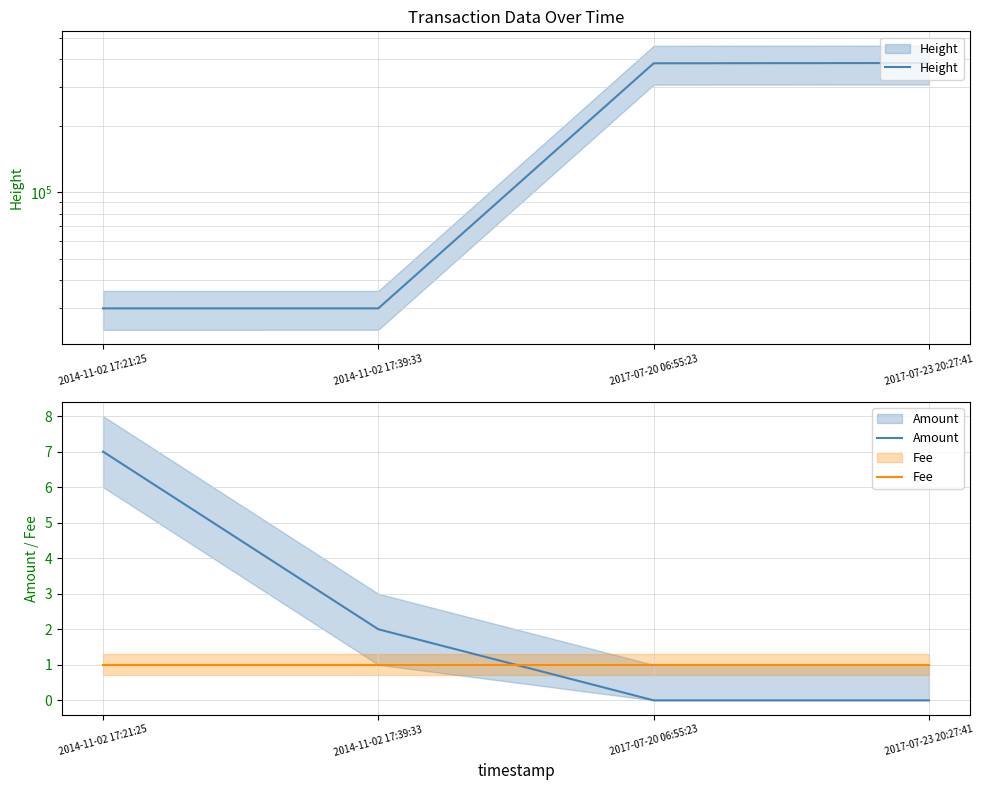

How many data points does each series have?

4